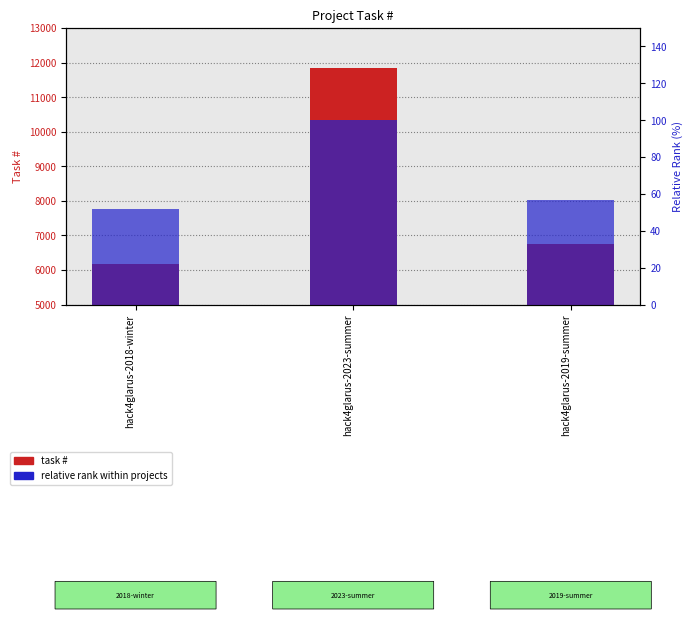

What is the sum of all task # values?

24758.0